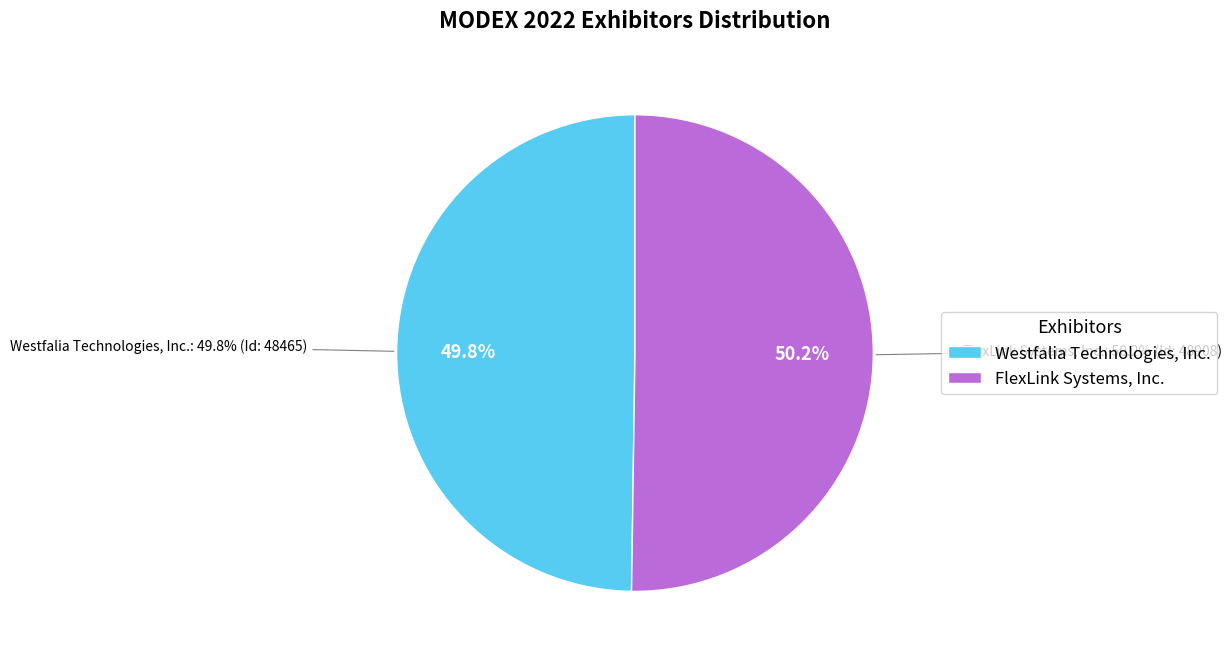

What percentage is the Westfalia Technologies, Inc. slice, to the nearest percent?

50%